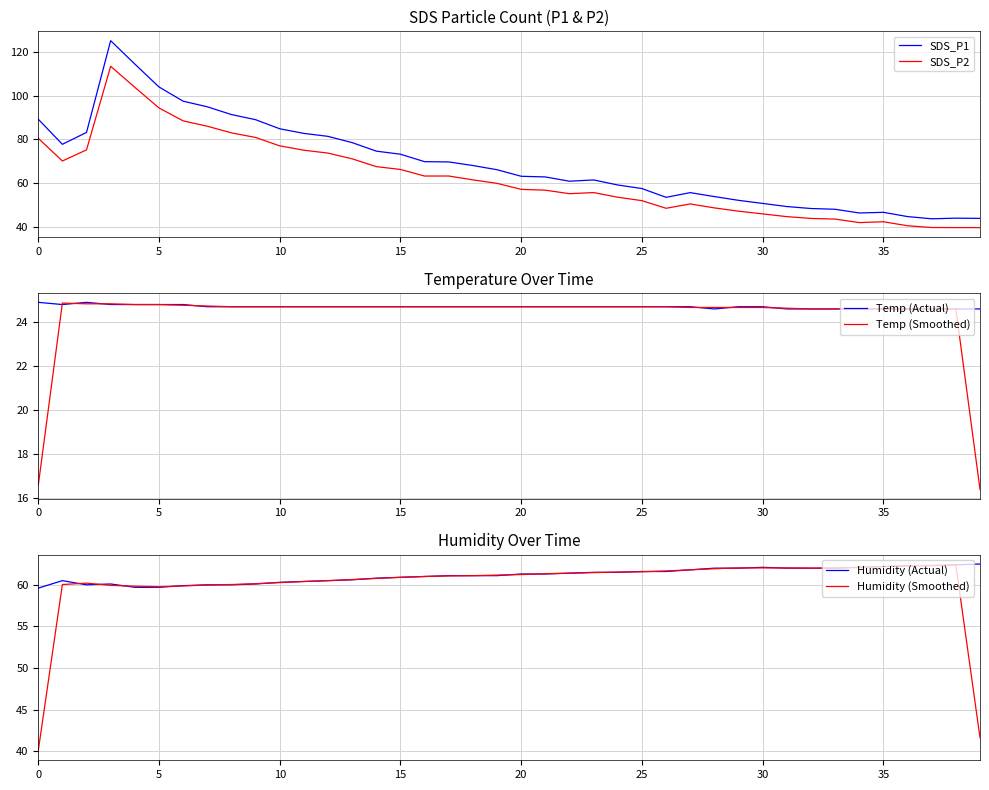

What is the spread (max minus min) of values at 32?

37.4